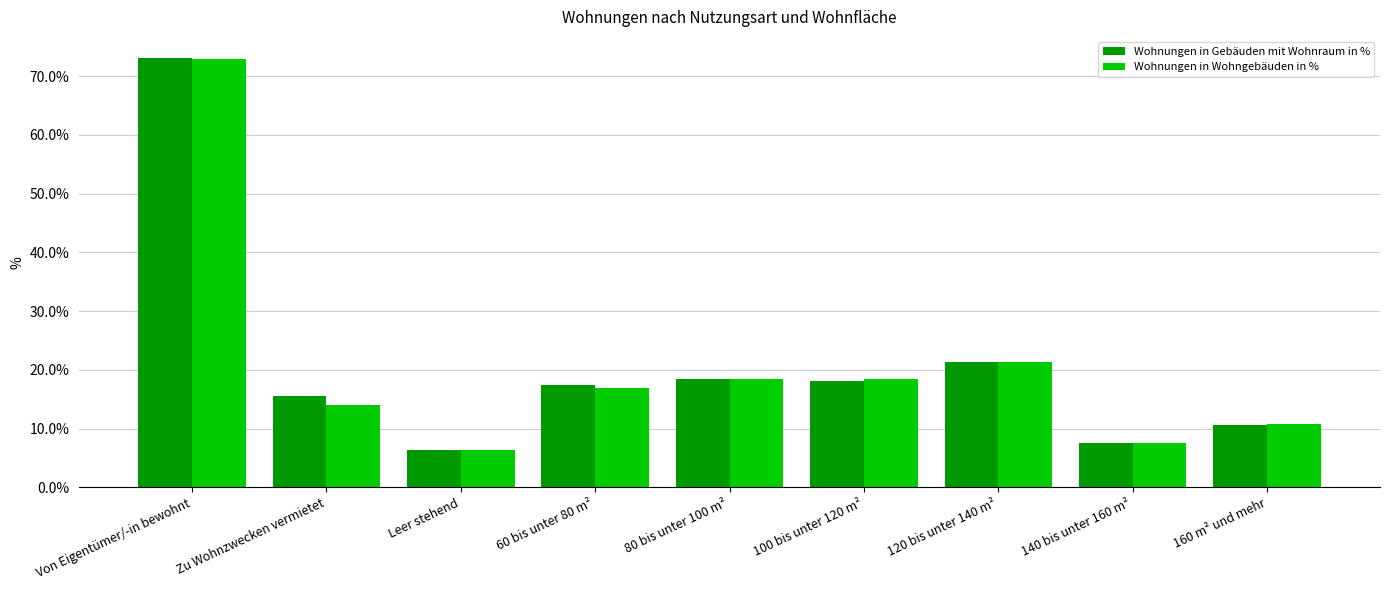

Which series has the largest range (max minus min)?

Wohnungen in Gebäuden mit Wohnraum in %